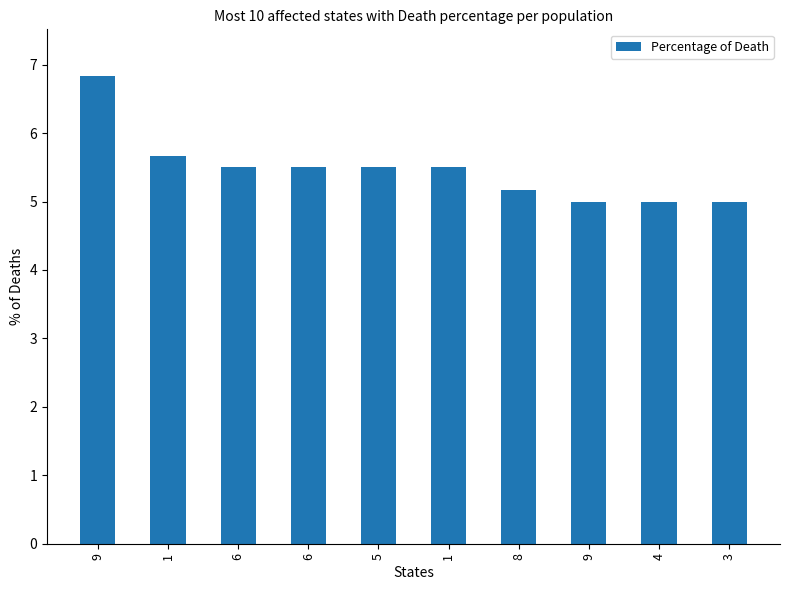

How many categories are shown in the chart?

10